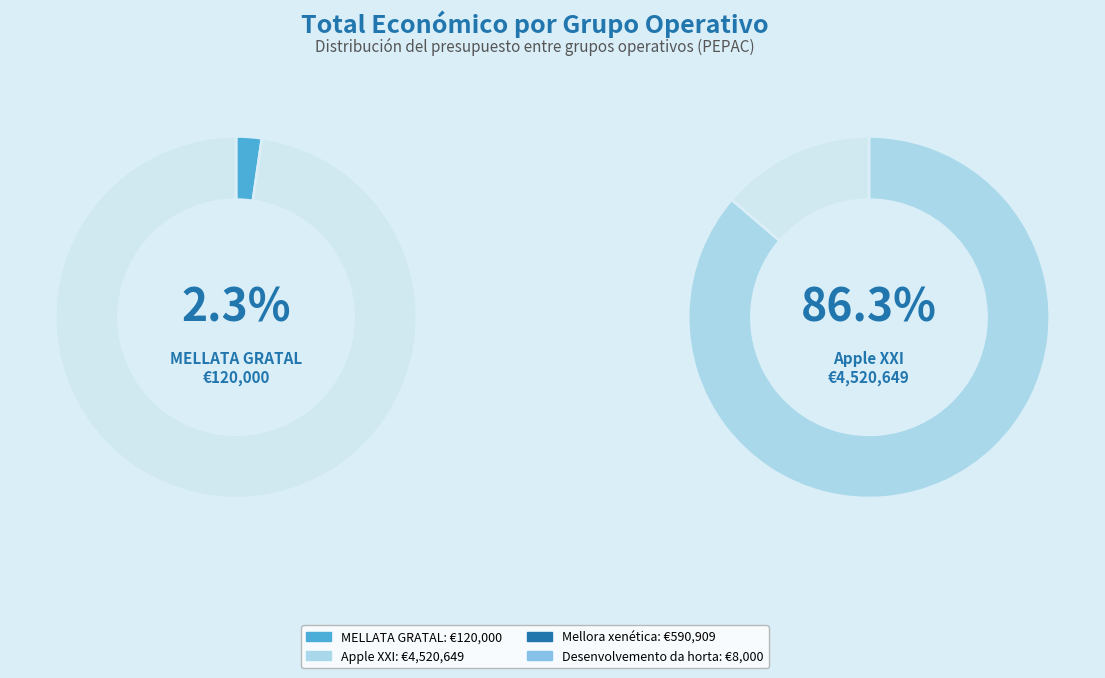

The Desenvolvemento da horta slice represents 0% of the pie. True or false?

True